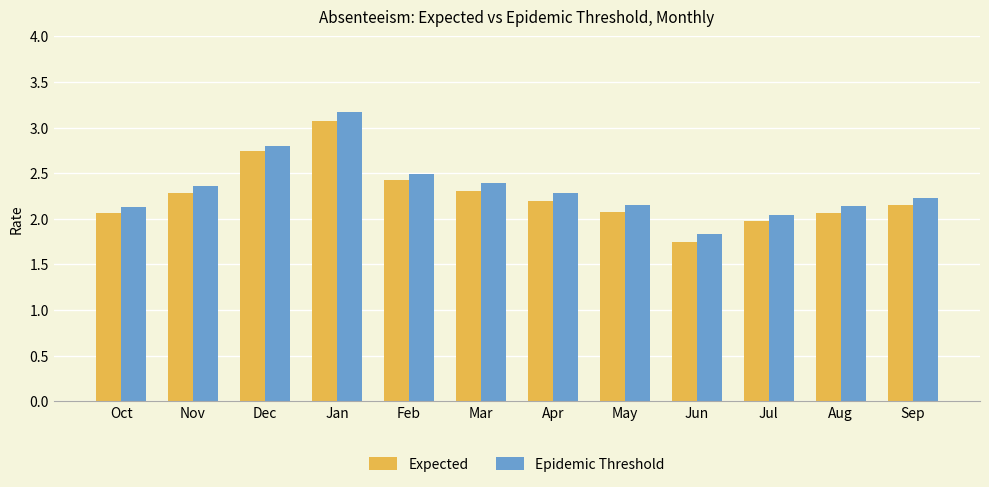

What is the sum of the Epidemic Threshold values at Jun and Jul?

3.9